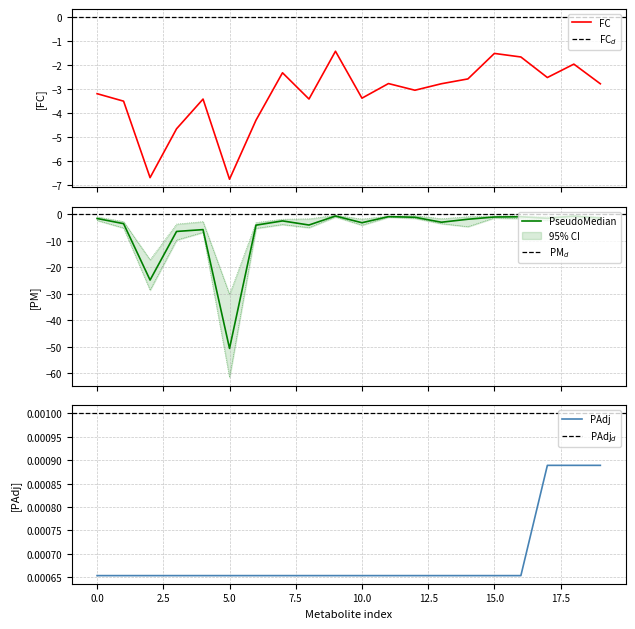

The value of FC at 16 is -1.7. True or false?

True